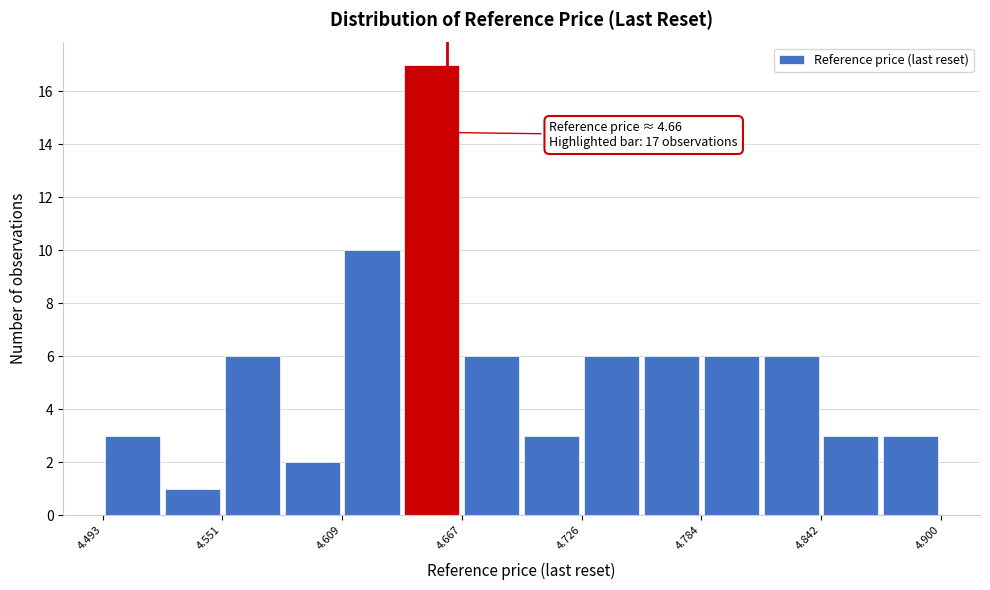

Around what value on the x-axis is the tallest bar? Give the approximate position of its centre, as read against the axis.

4.65